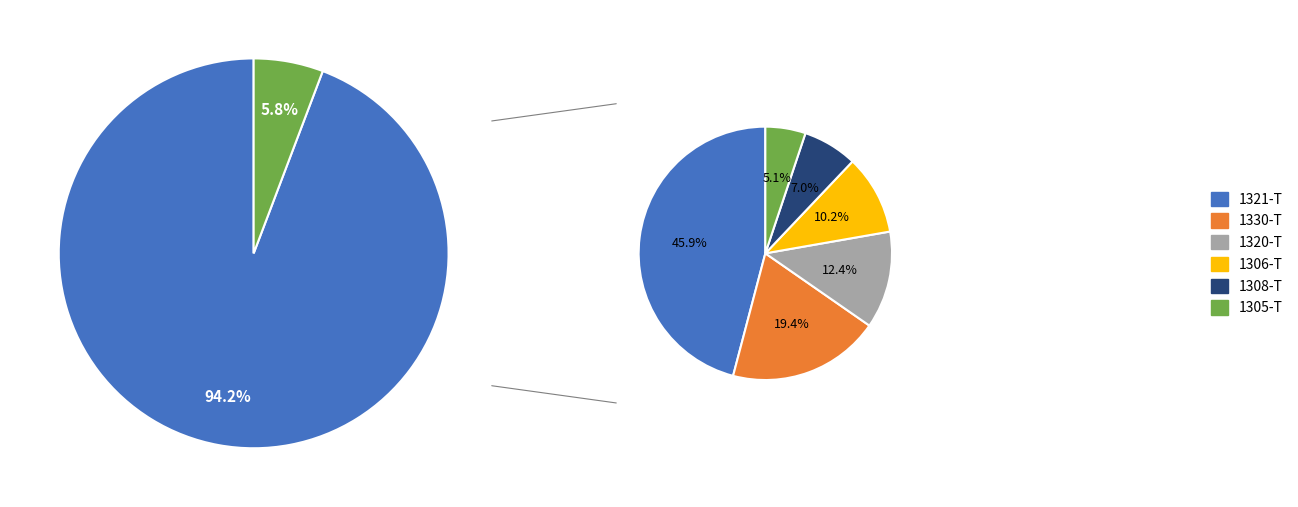

Which has a higher value, 1305-T or 1306-T?

1306-T